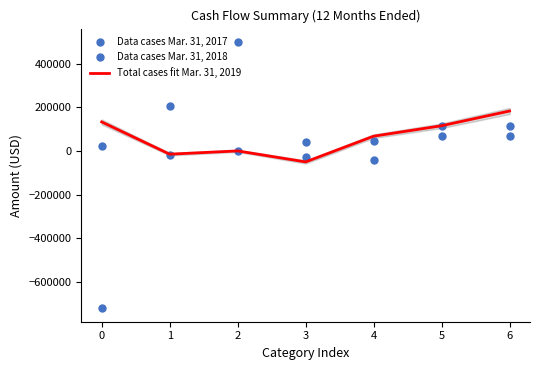

How many times do Data cases Mar. 31, 2018 and Total cases fit Mar. 31, 2019 cross each other?

1